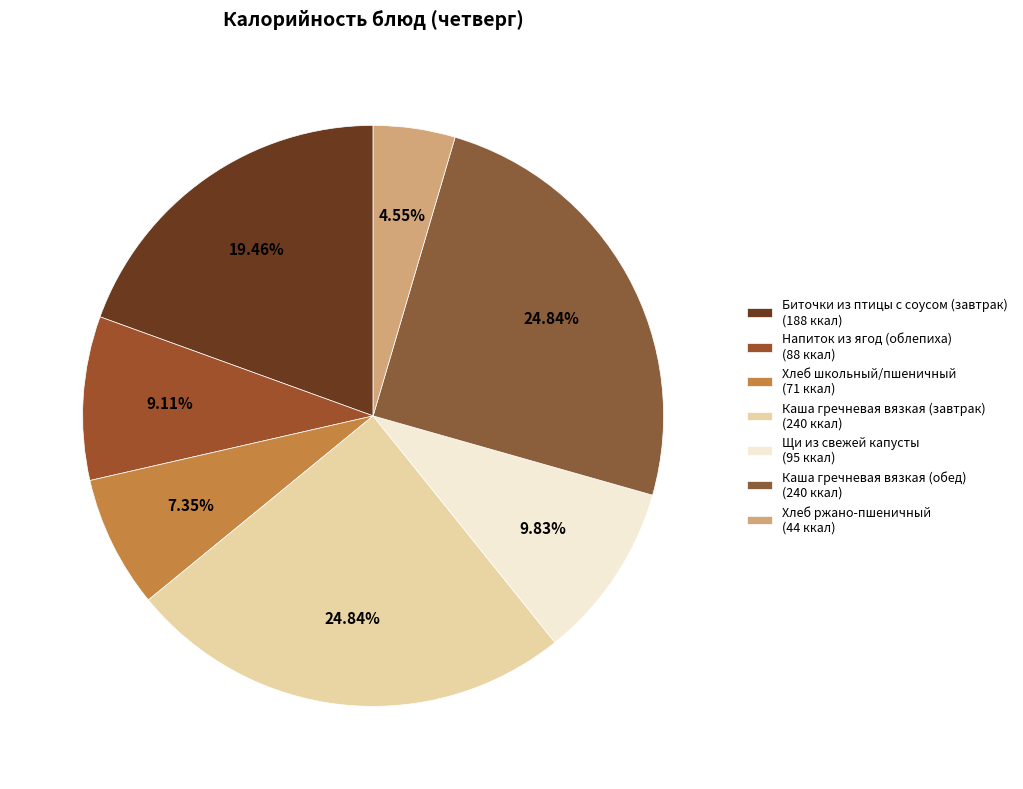

To the nearest percent, what percentage of the pie is Хлеб школьный/пшеничный?

7%